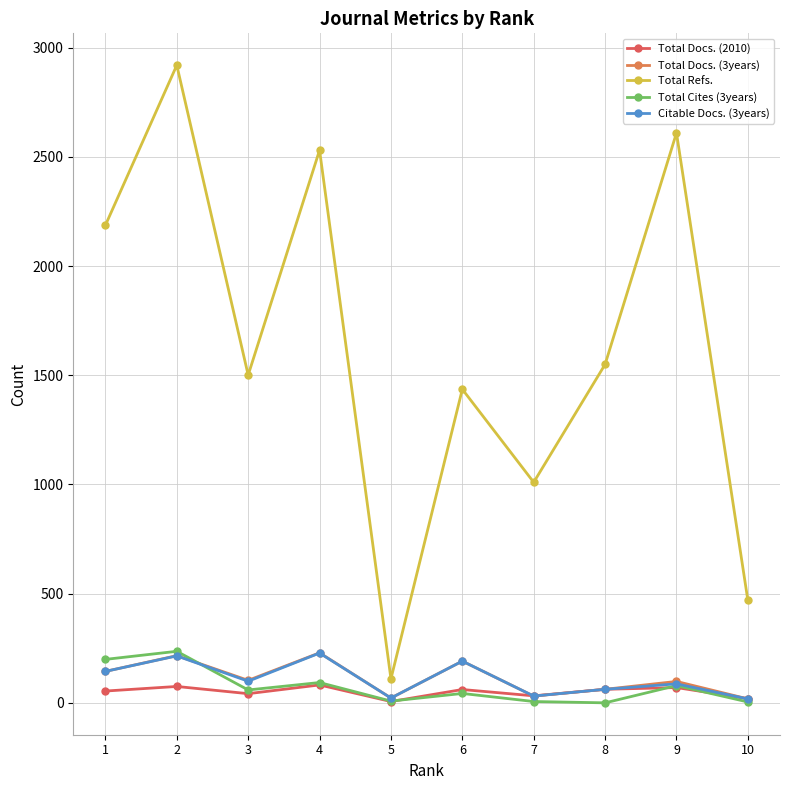

At which category does Total Refs. reach its first local peak?

2